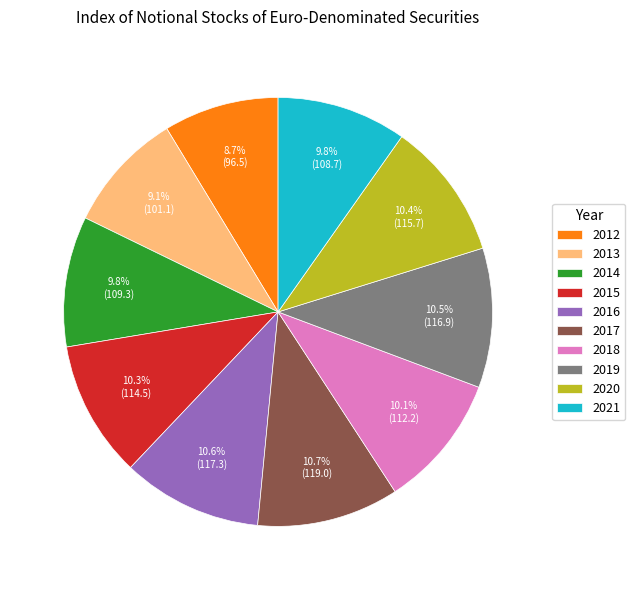

Which has a higher value, 2013 or 2018?

2018